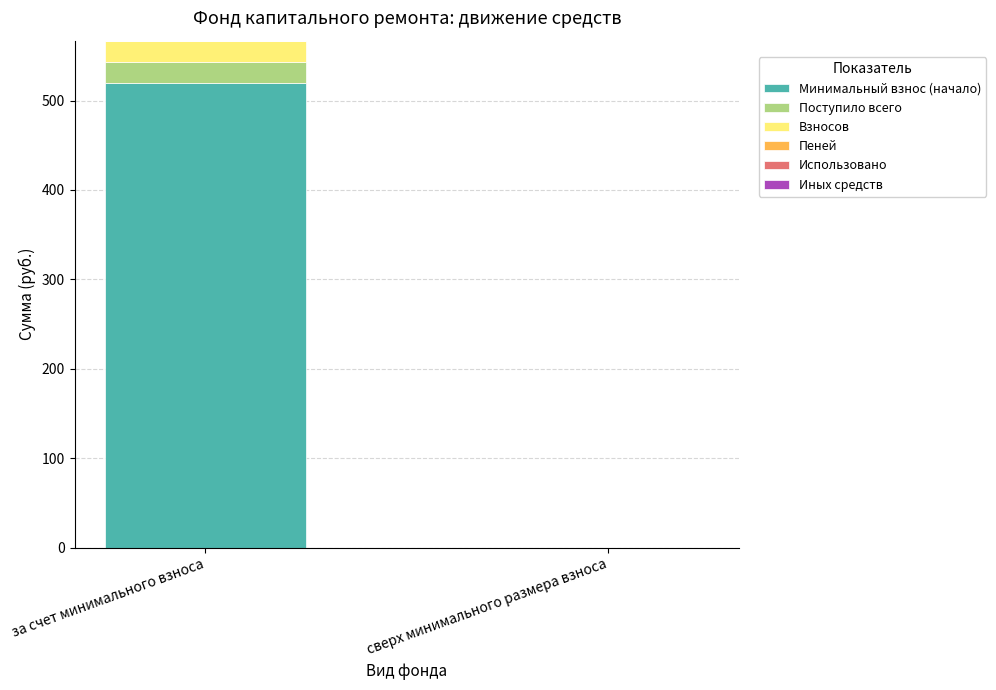

What is the maximum value for Минимальный взнос (начало)?

519.5